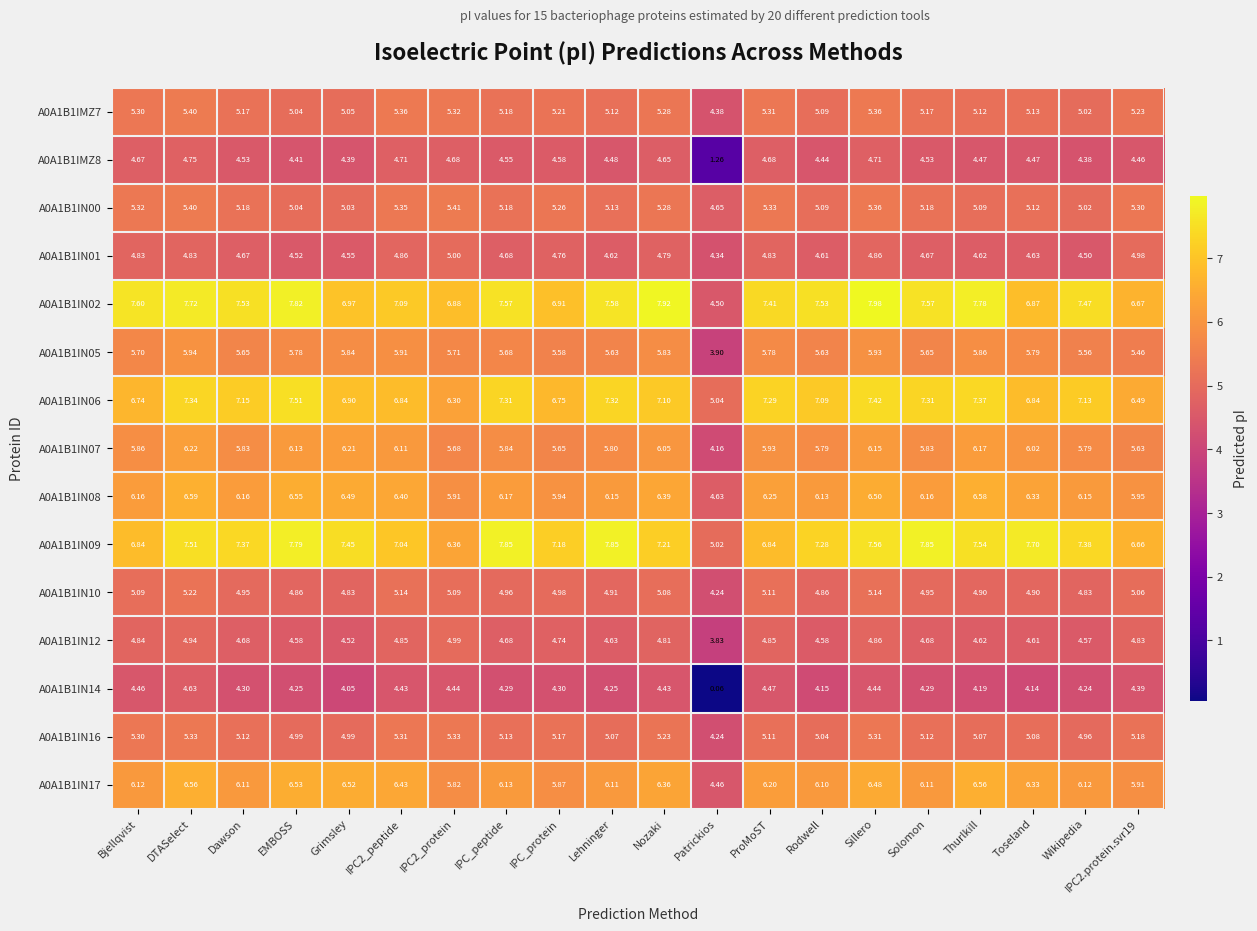

Count the number of categories in the chart.

20